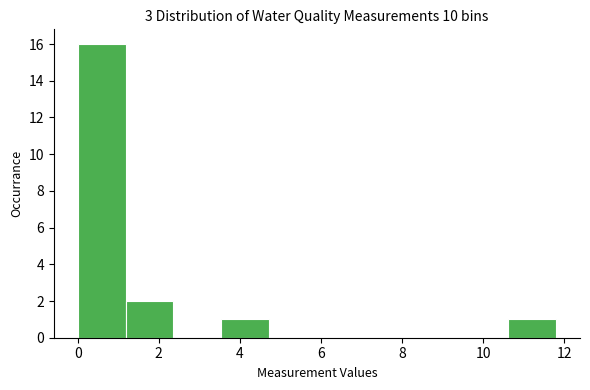

Reading left to right, transcribe this chart: for each bar, give the range it covers on the x-axis and its height. Neither the bar edges nor the heights are printed on the chart, so give them approximately, as read against the axes.

0.0 to 1.2: 16
1.2 to 2.4: 2
2.4 to 3.6: 0
3.6 to 4.8: 1
4.8 to 6.0: 0
6.0 to 7.0: 0
7.0 to 8.2: 0
8.2 to 9.4: 0
9.4 to 10.6: 0
10.6 to 11.8: 1